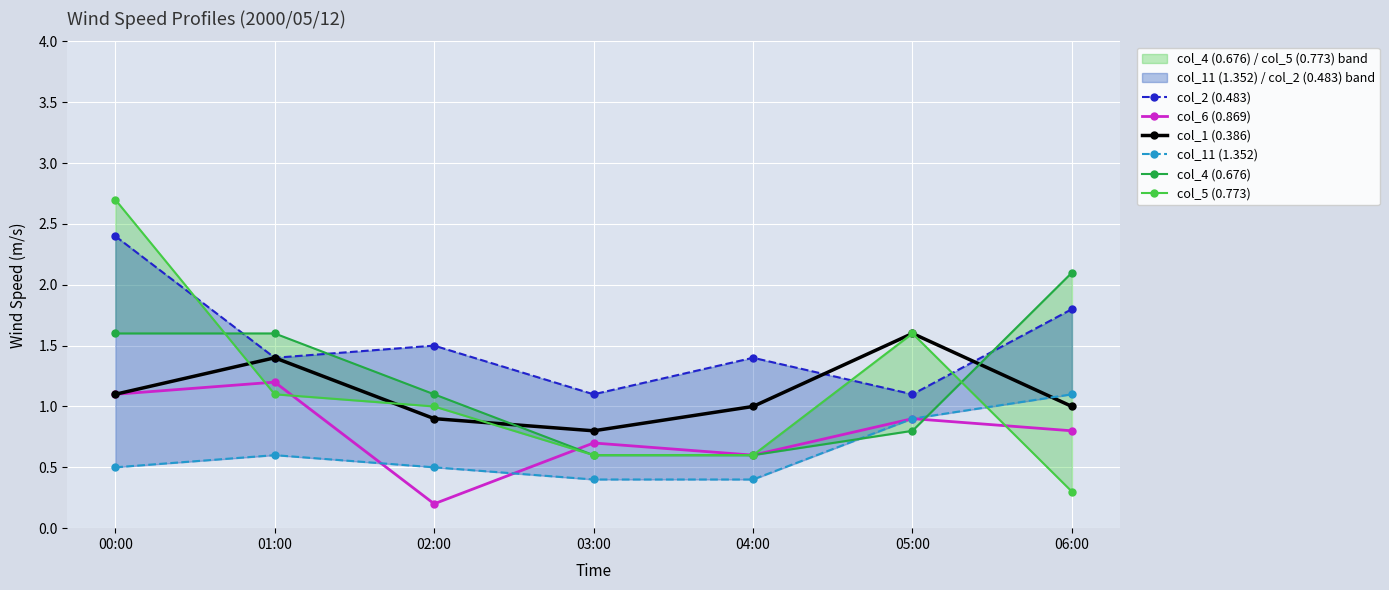

Which series has the widest spread of values?

col_5 (0.773)